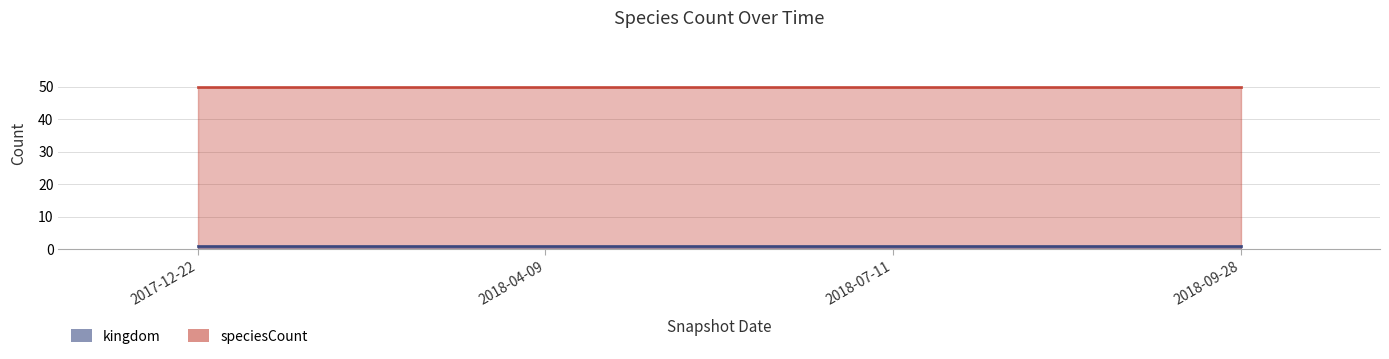

At which label does kingdom line reach its peak?

2017-12-22